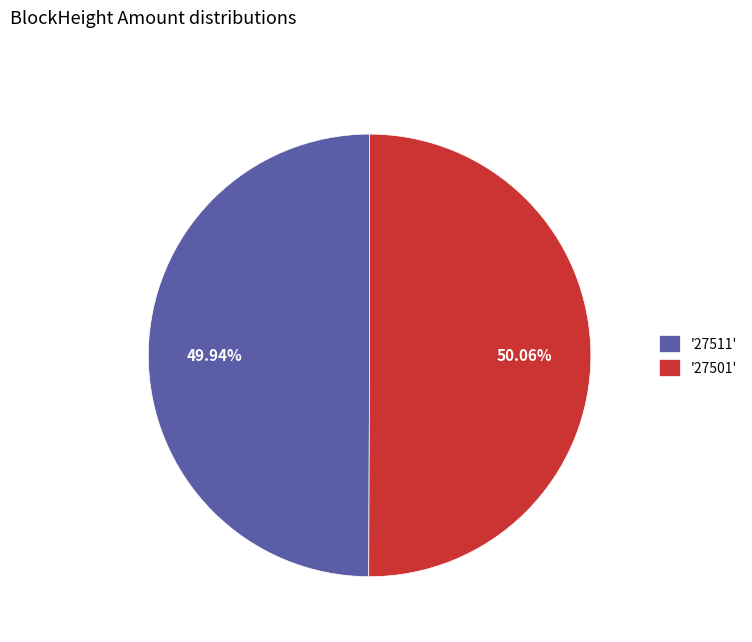

Approximately how many times larger is the value at '27511' compared to '27501'?

1.0